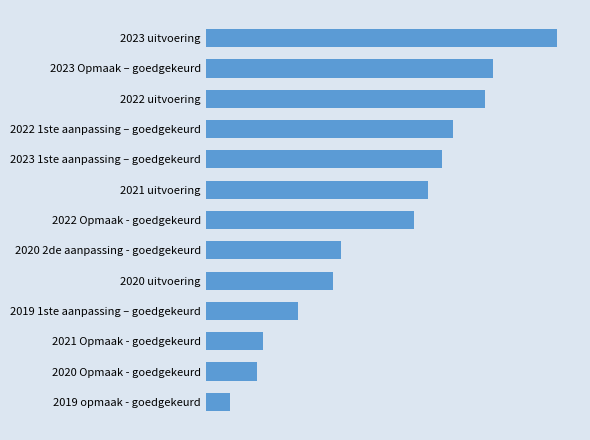

Does the chart contain any negative values?

No